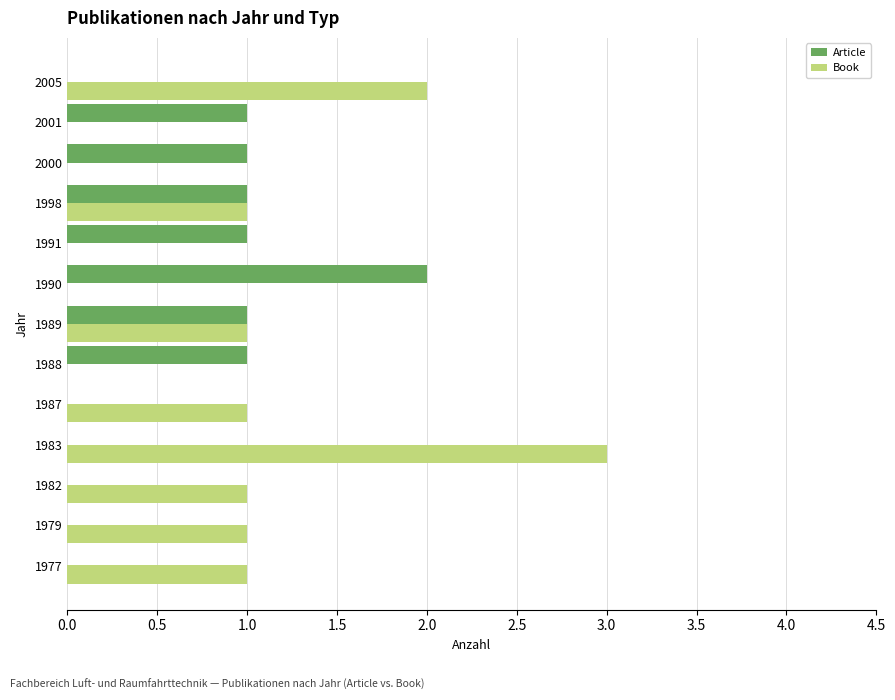

Which series has the largest total across all categories?

Book